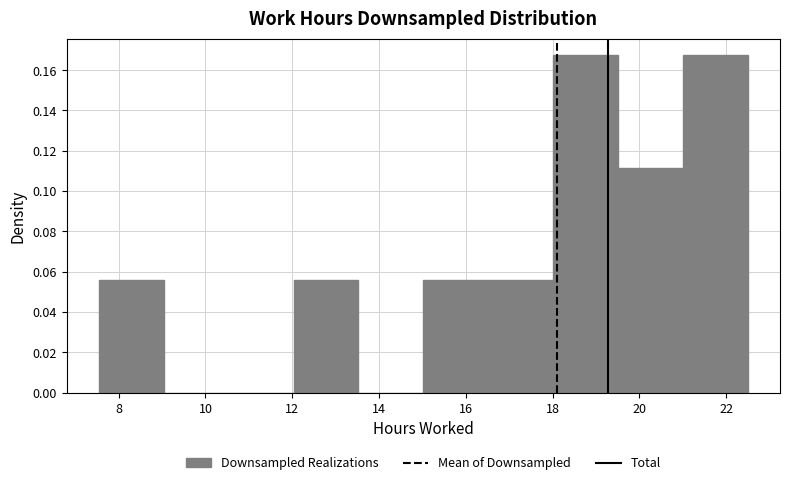

Reading left to right, list every bar in this chart as the range it spans on the x-axis followed by its height. Neither the bar edges nor the heights are printed on the chart, so give them approximately, as read against the axes.

7.6 to 9.0: 0.056
9.0 to 10.6: 0
10.6 to 12.0: 0
12.0 to 13.6: 0.056
13.6 to 15.0: 0
15.0 to 16.6: 0.056
16.6 to 18.0: 0.056
18.0 to 19.6: 0.168
19.6 to 21.0: 0.112
21.0 to 22.4: 0.168